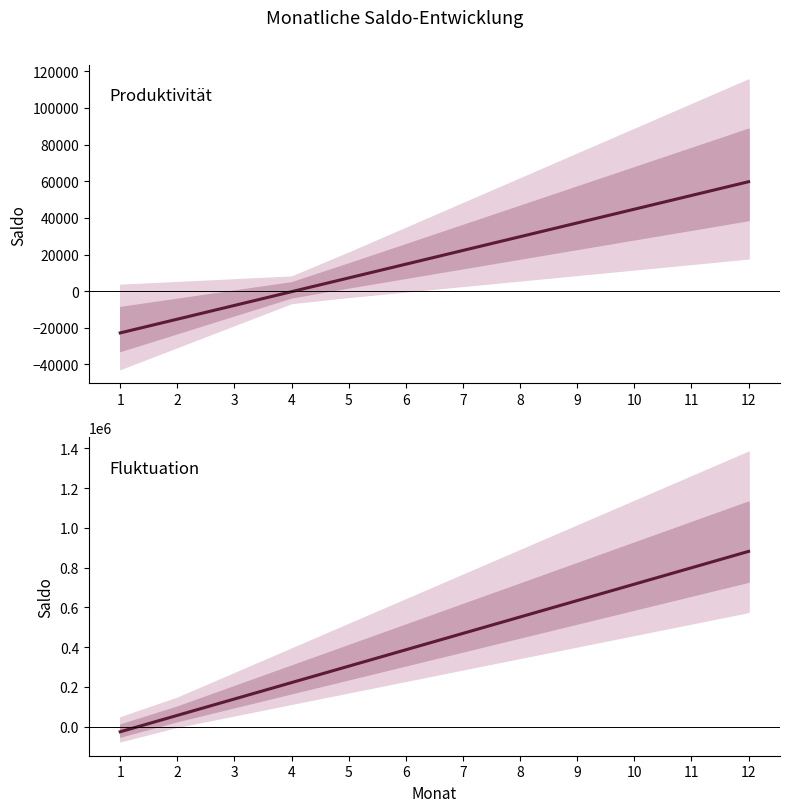

How many lines are shown in the chart?

2